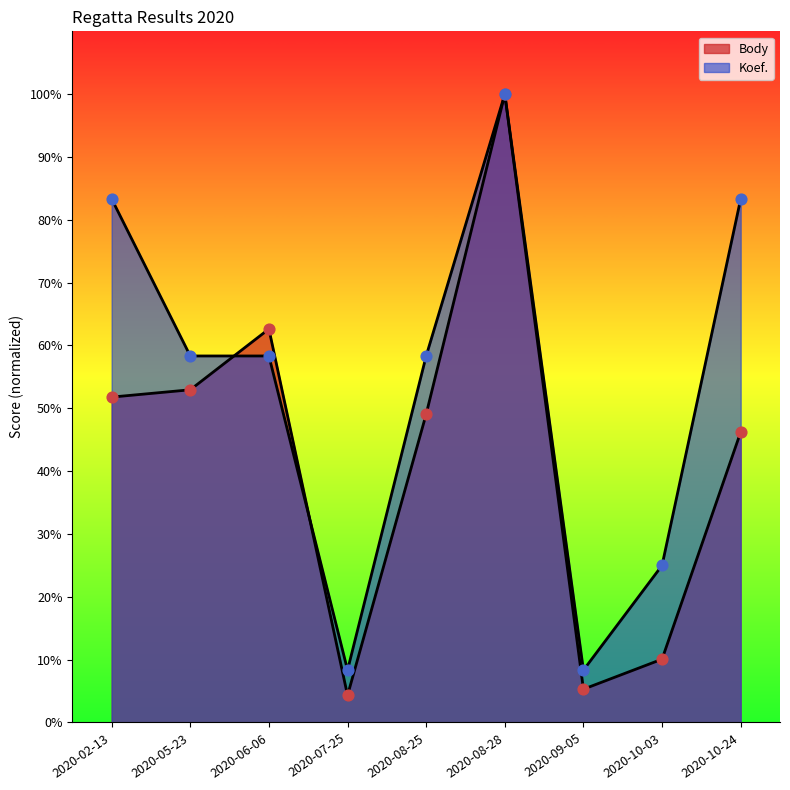

Which series has the largest Y range (max minus min)?

Body